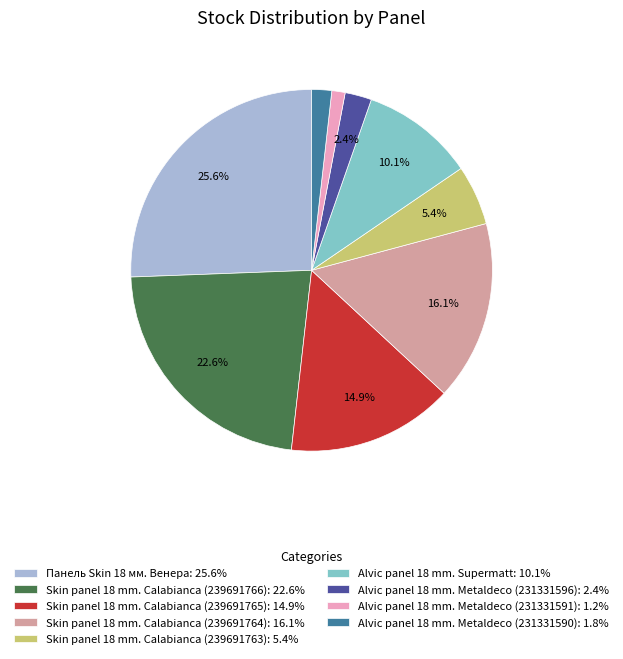

To the nearest percent, what is the average slice percentage?

11%